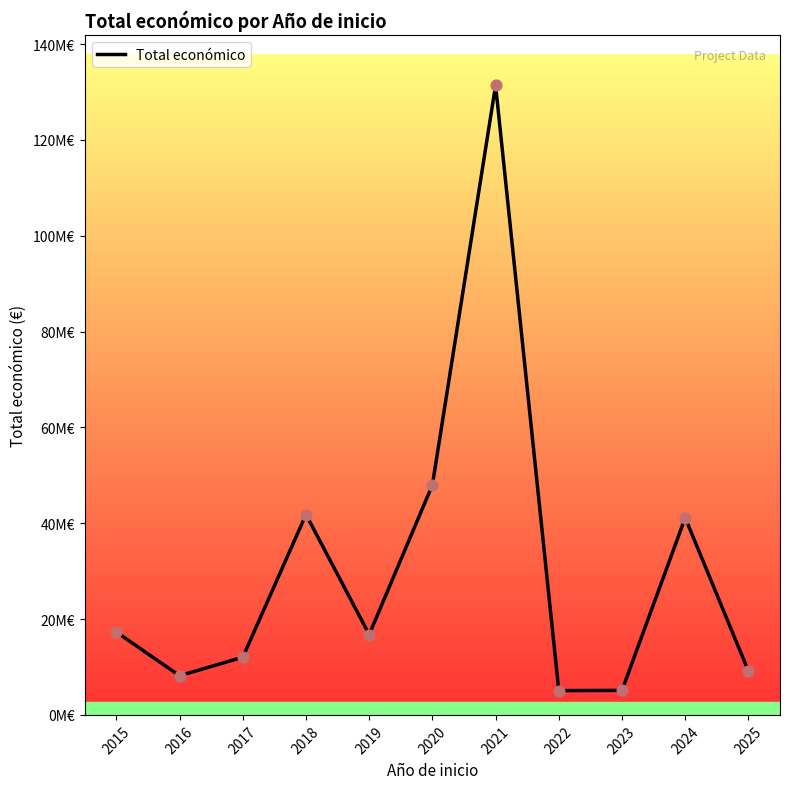

Does the chart have visible grid lines?

No